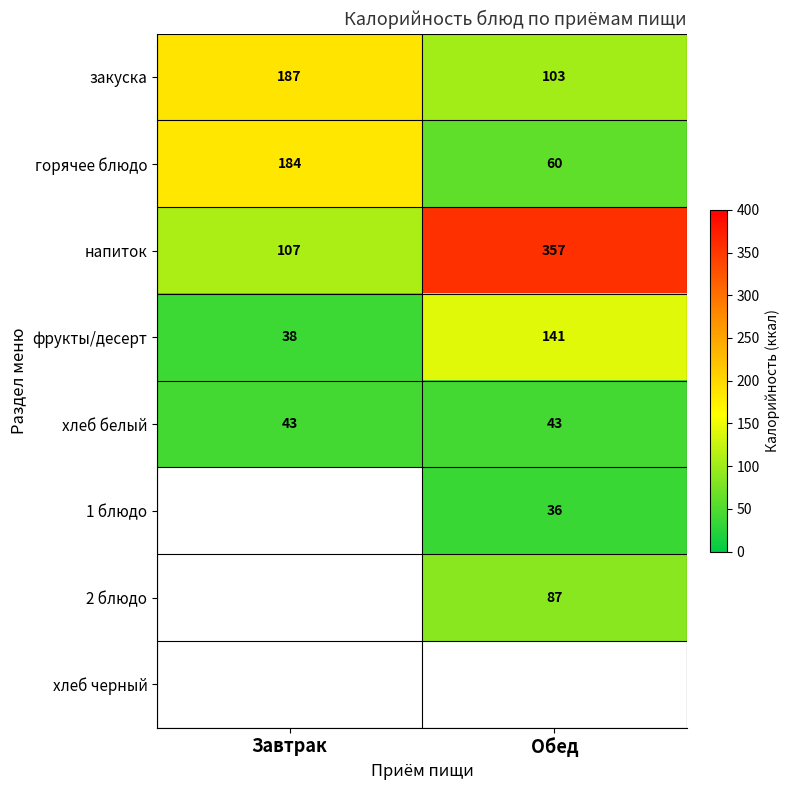

At which label does напиток reach its peak?

Обед